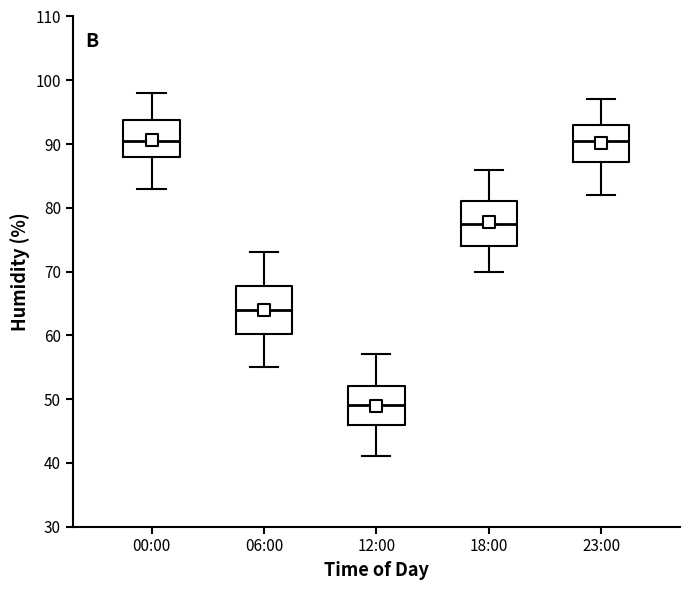

Where does the median line of the box for 12:00 sit on the y-axis? The values are not printed on the chart, so give them approximately, as read against the axis.

49